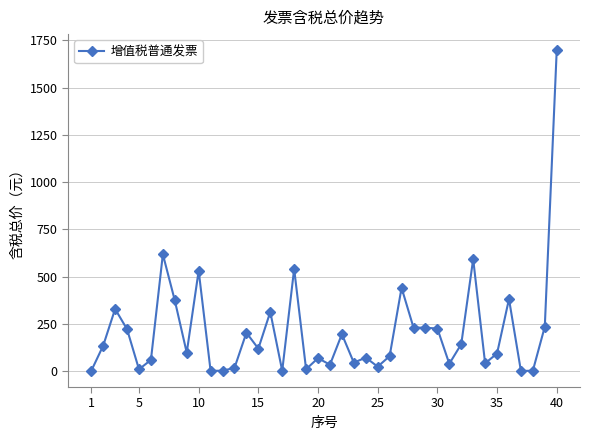

What is the maximum value shown in the chart?

1697.9